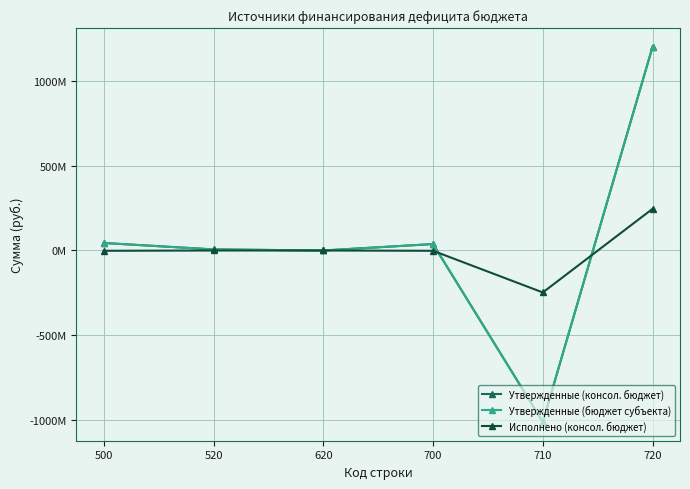

In Утвержденные (бюджет субъекта), how many points are lower than both neighbors (excluding endpoints)?

2